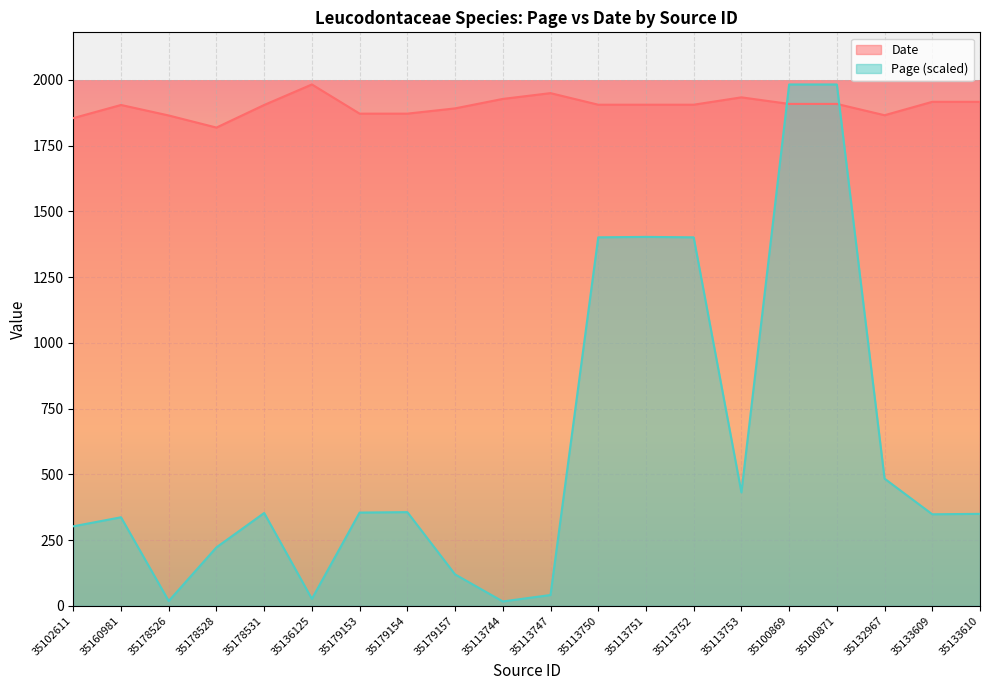

Does the chart display data point markers on the line(s)?

No